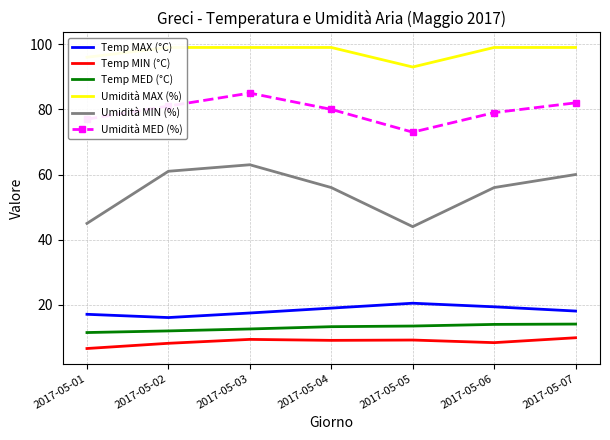

Where is Temp MED (°C) nearest to the value 12?

2017-05-02